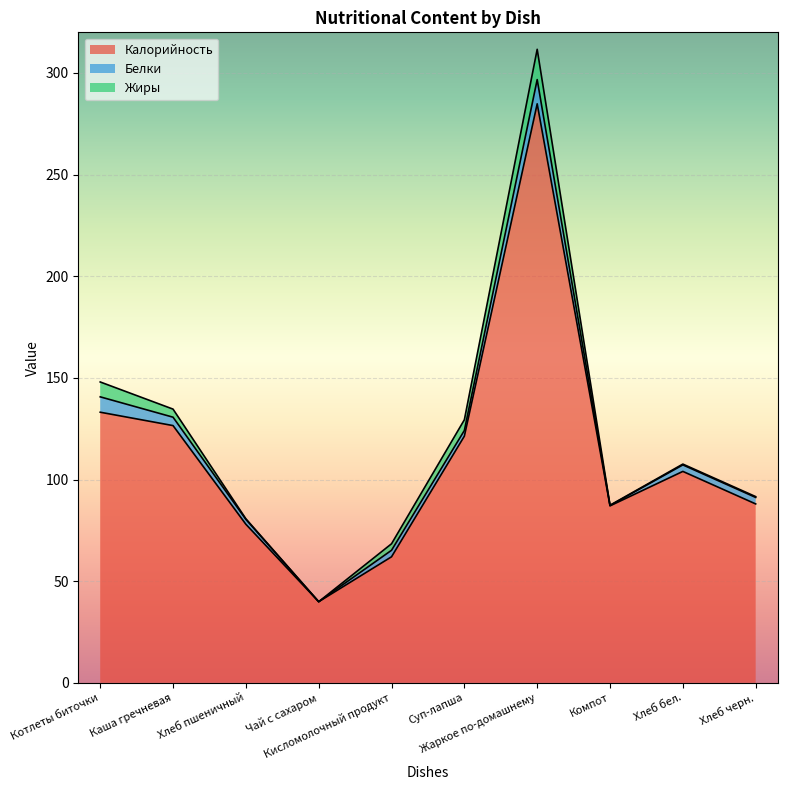

How many distinct data groups are displayed?

3